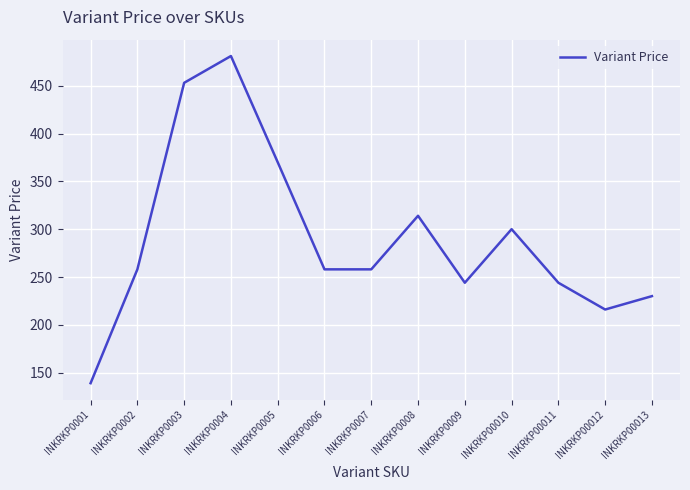

What is the difference between the maximum and minimum values?

342